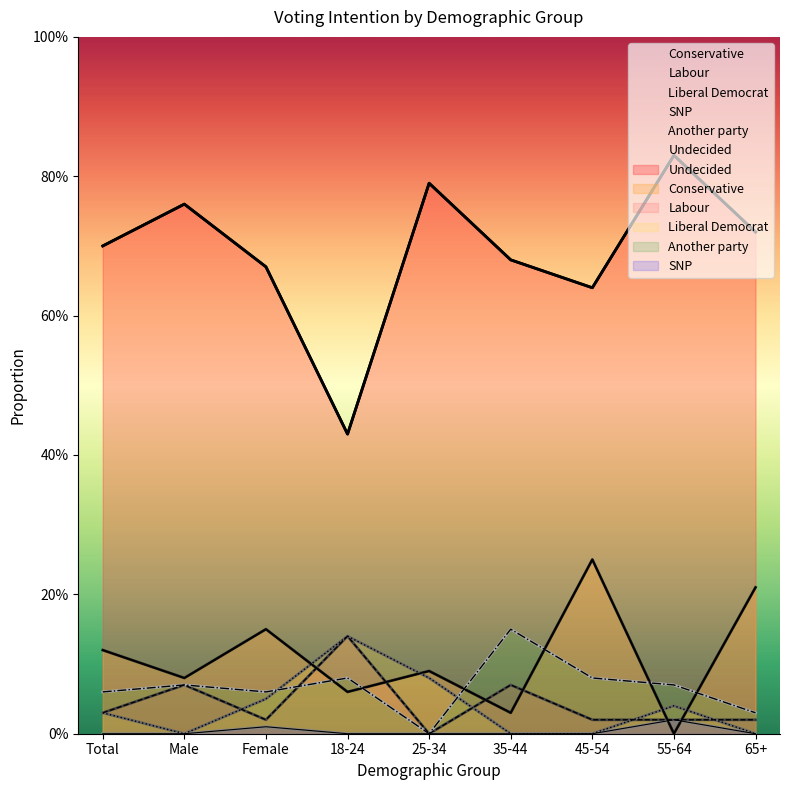

True or false: SNP and Conservative cross at least once.

True